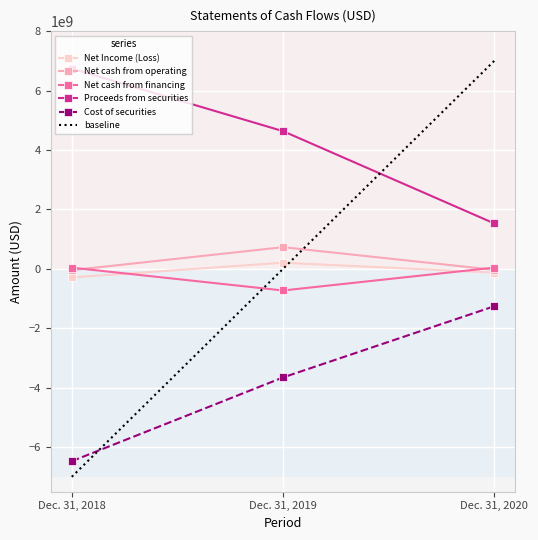

Reading right to left, what are all the values shown in this chart?

Net Income (Loss): -128408463	205956914	-290387802
Net cash from operating: -33534537	728836970	-45390738
Net cash from financing: 41076017	-728836970	39451174
Proceeds from securities: 1526991518	4633155039	6739557713
Cost of securities: -1258771217	-3654657512	-6473560355